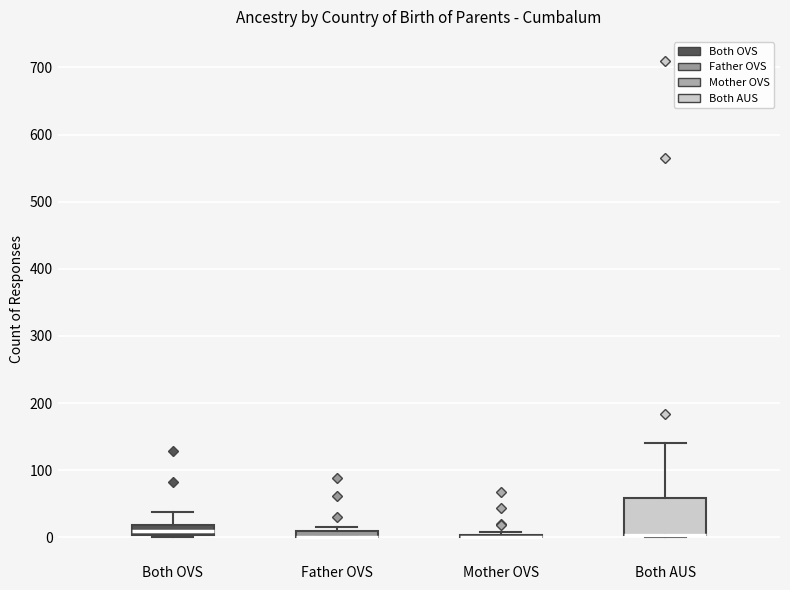

Where does the median line of the box for Both OVS sit on the y-axis? The values are not printed on the chart, so give them approximately, as read against the axis.

10